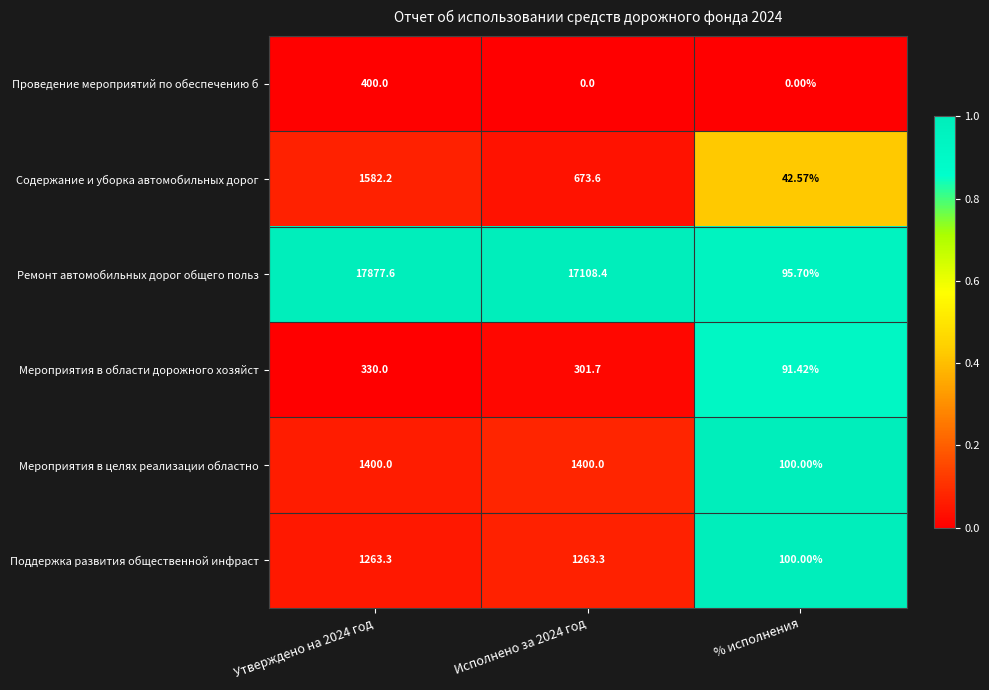

Count the number of categories in the chart.

3